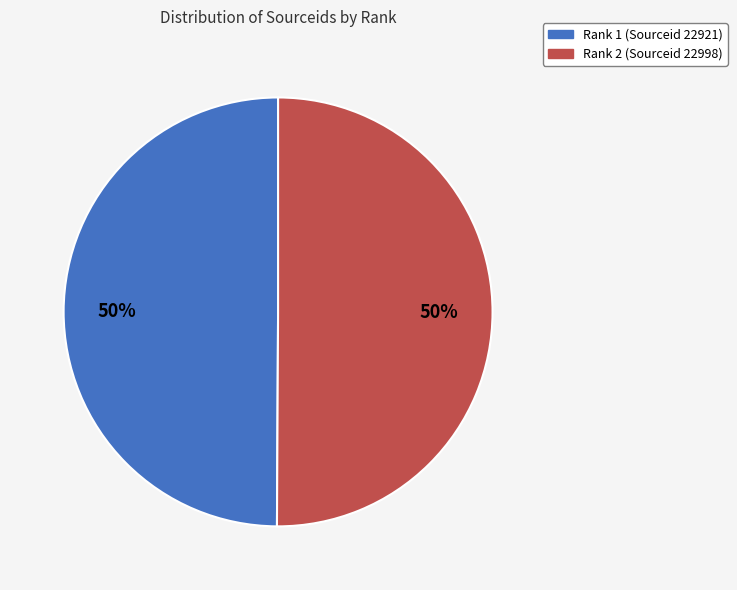

Count the number of slices in the pie.

2